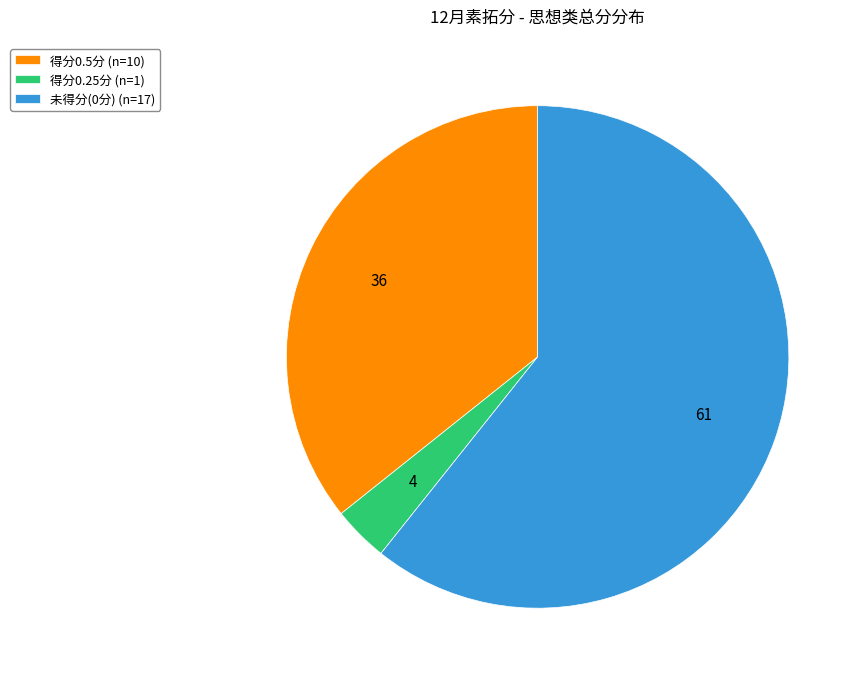

What is the smallest slice in the pie chart?

得分0.25分 (n=1)